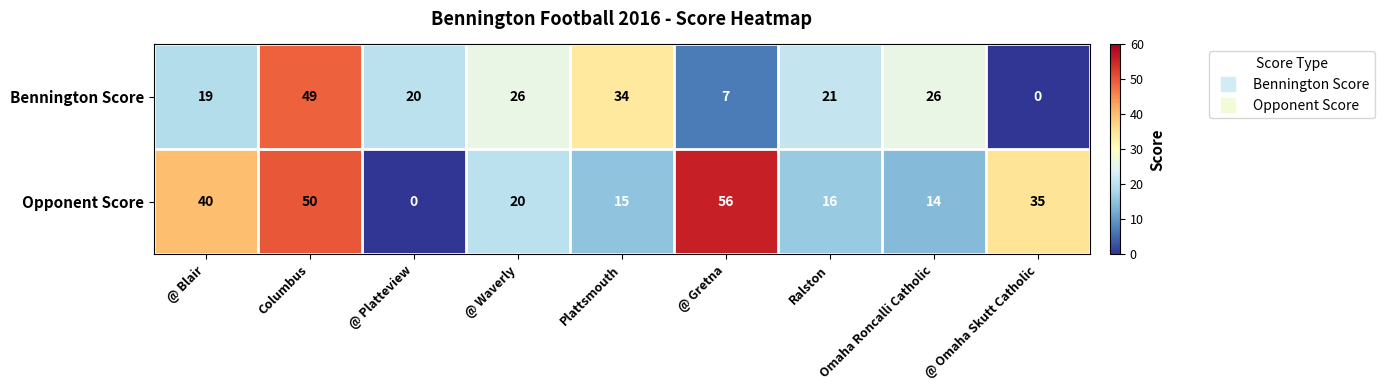

Count the number of data series in this chart.

2